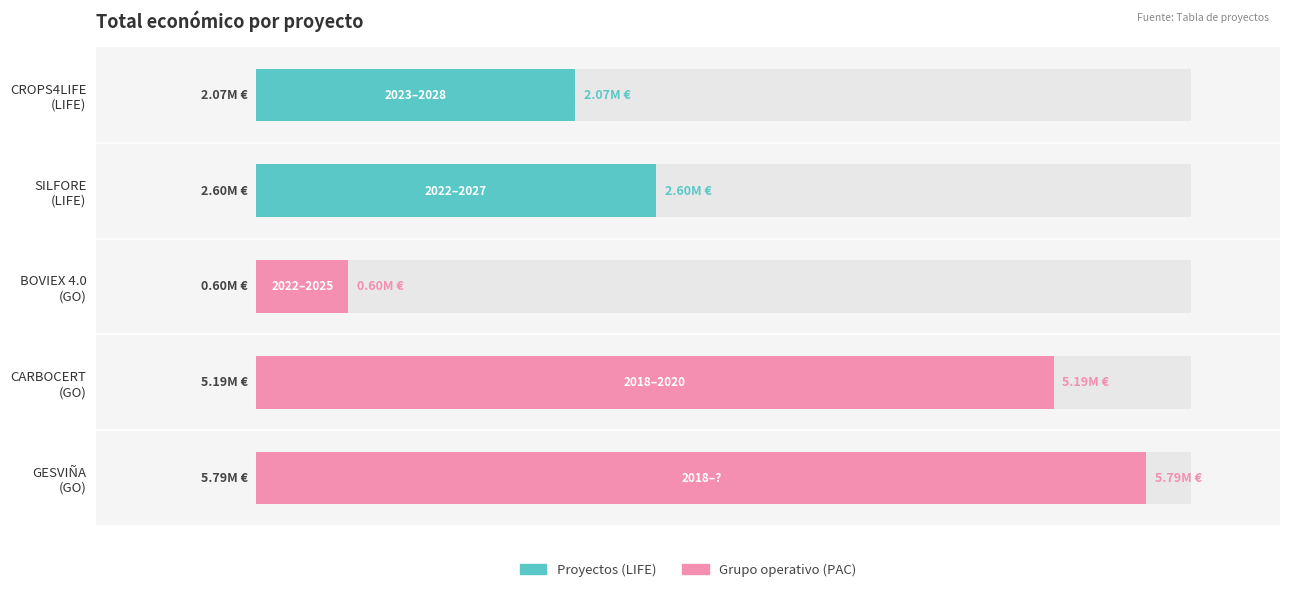

Reading right to left, what are all the values shown in this chart?

5792221	5187255	598672	2599081	2073206